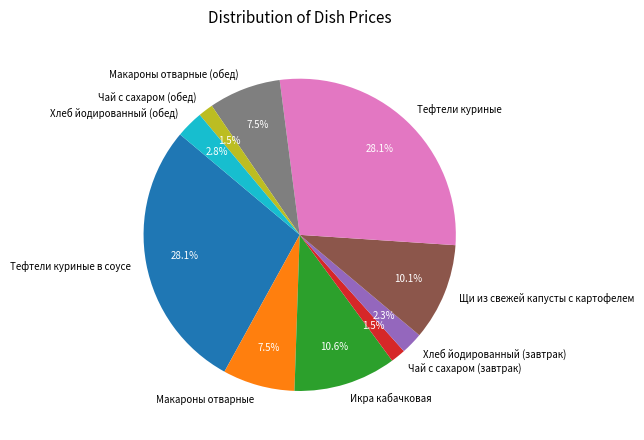

Approximately how many times larger is the value at Макароны отварные compared to Тефтели куриные в соусе?

0.3